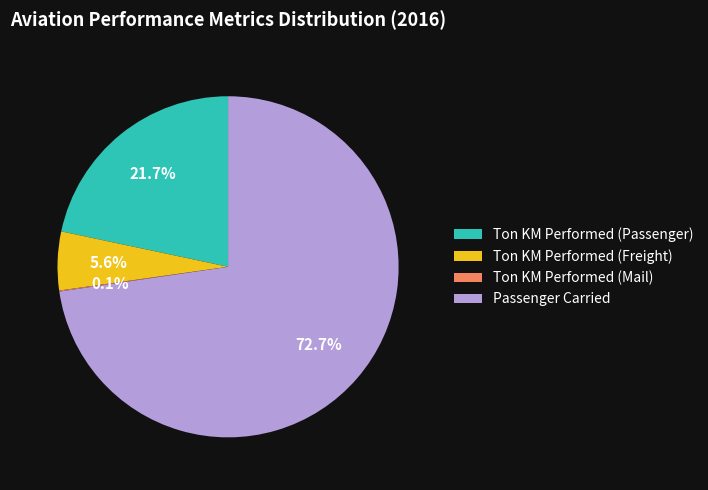

Which slice is the largest?

Passenger Carried